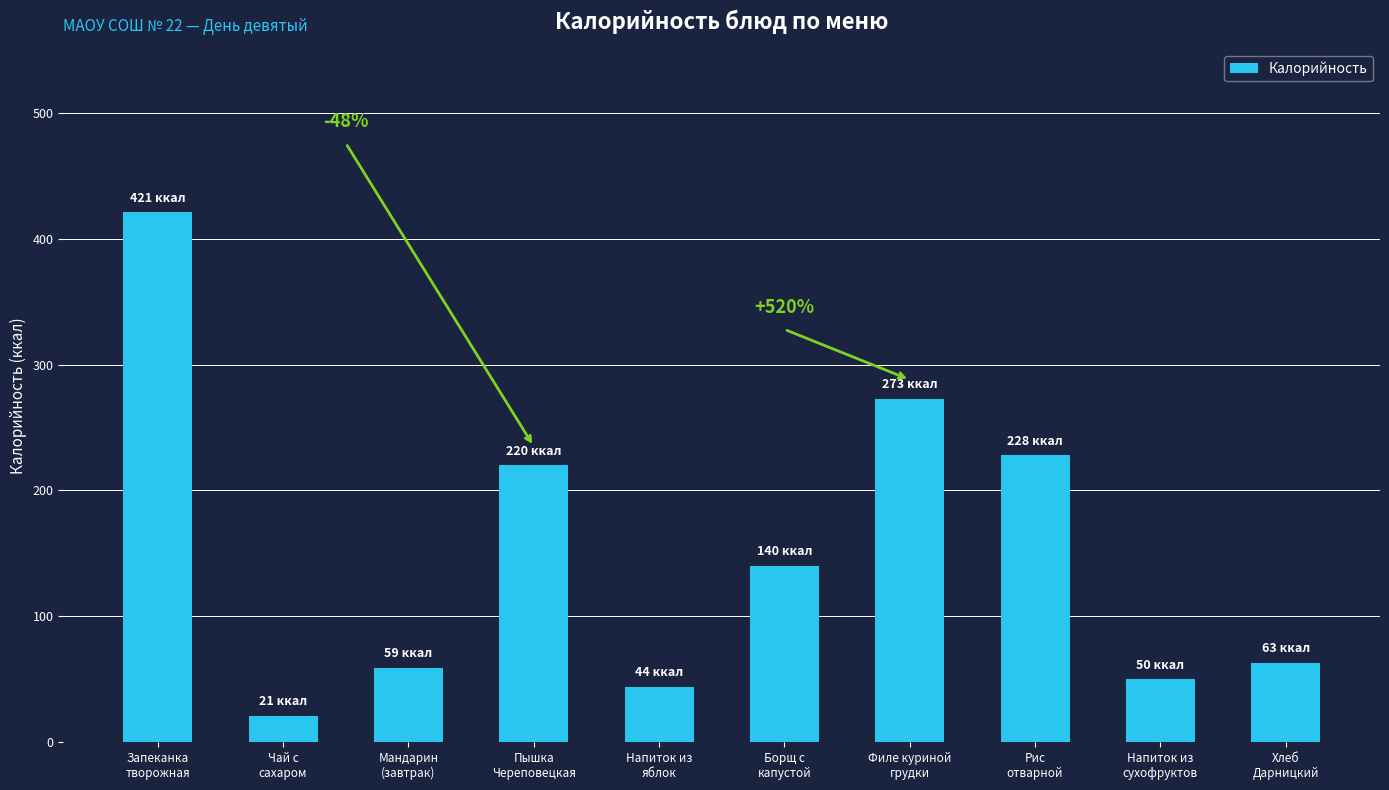

What is the average value?

152